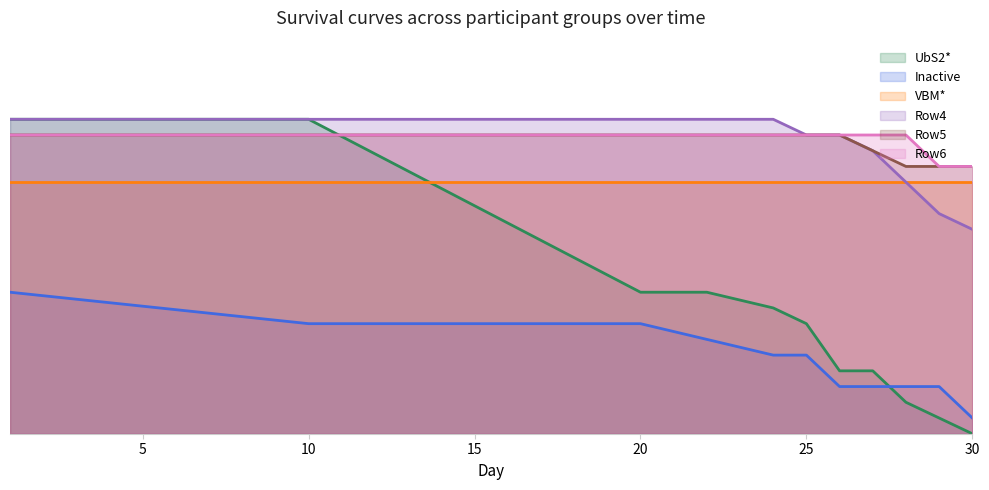

What is the difference between the second highest and minimum values in the Row6 series?

2